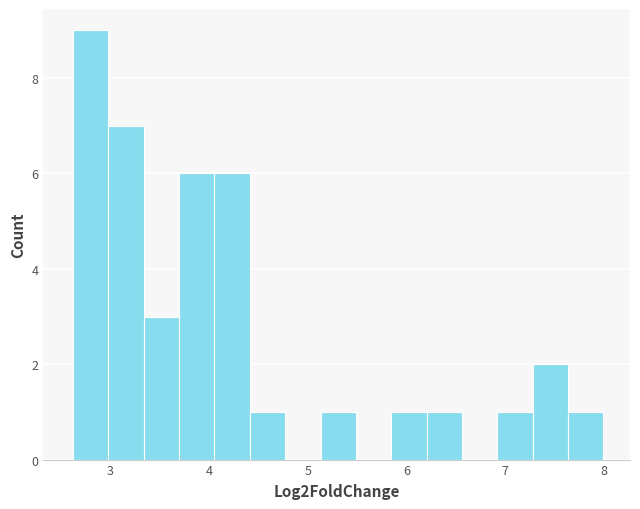

Read against the x-axis, roughly where is the centre of the tallest bar?

2.8